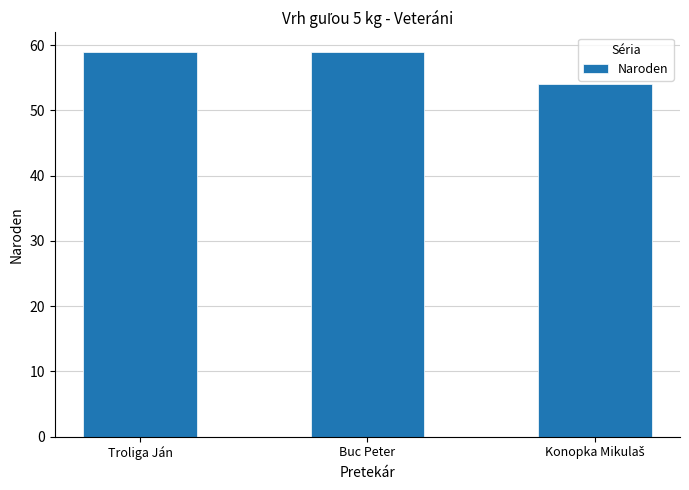

How many bars are there in total?

3